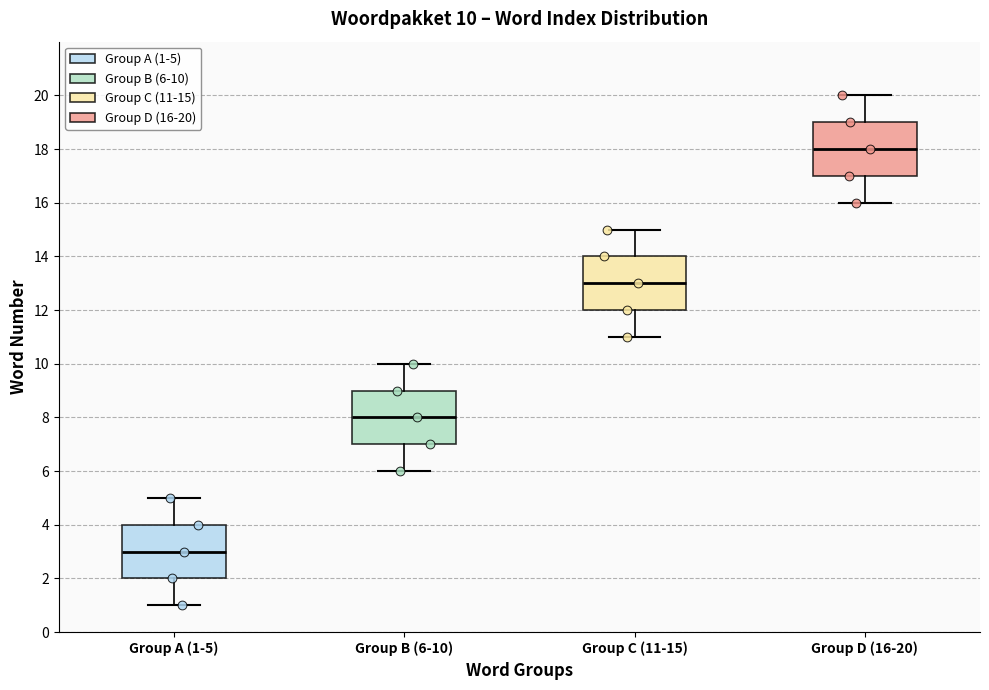

Which box has the lowest median line?

Group A (1-5)